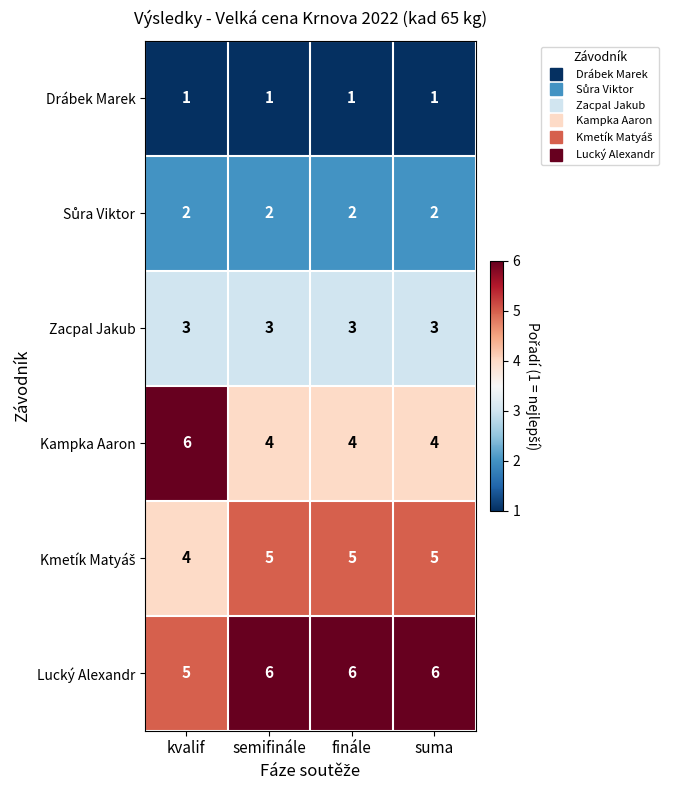

What is the spread (max minus min) of values at kvalif?

5